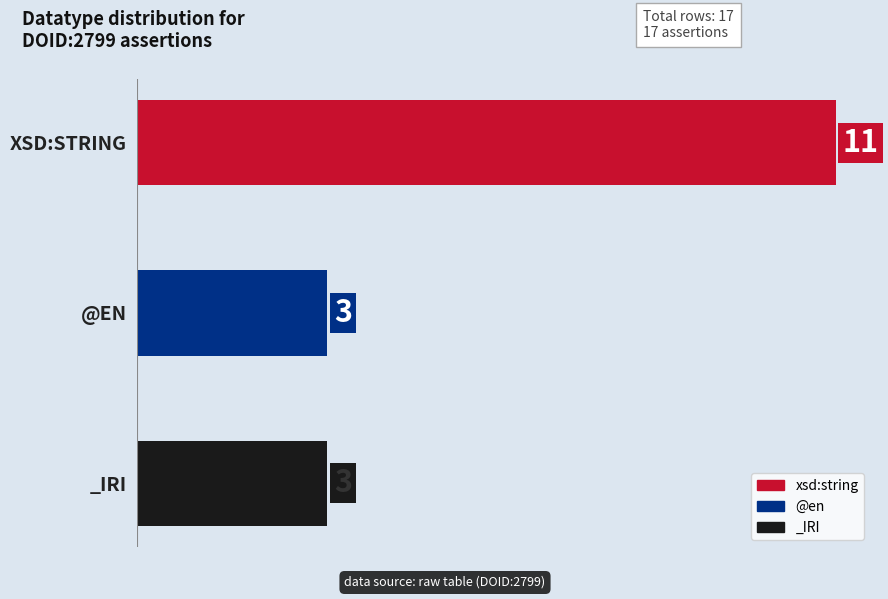

What is the change in value from XSD:STRING to _IRI?

-8